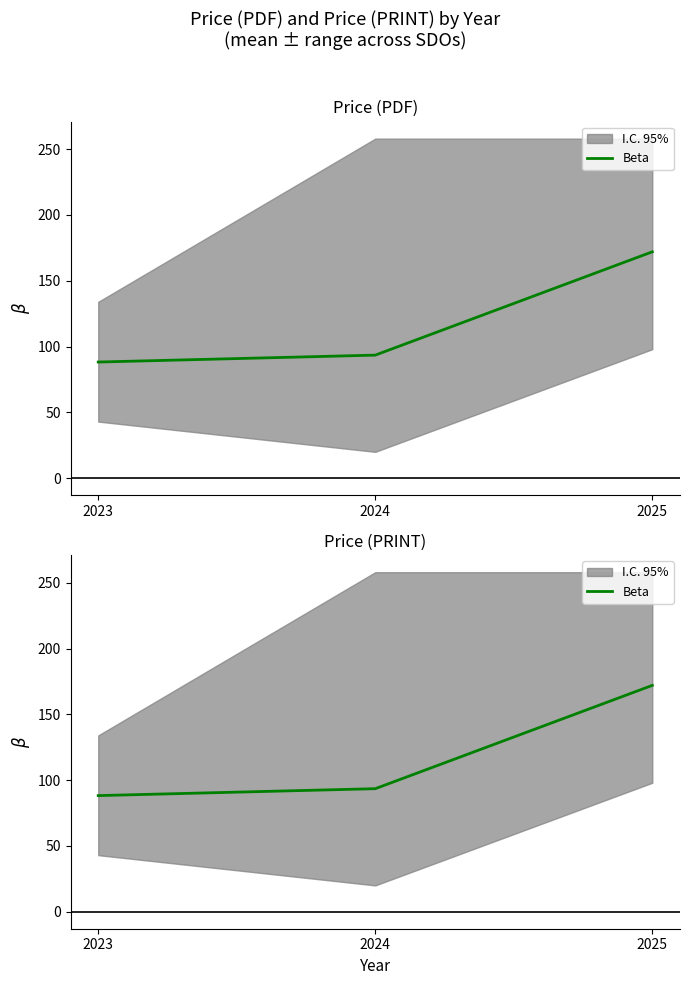

What is the value of the 3rd point from the left?

172.0